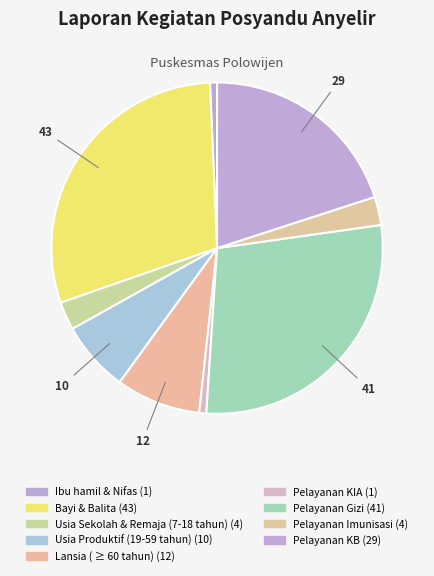

To the nearest percent, what is the combined percentage of Pelayanan KIA and Usia Sekolah & Remaja (7-18 tahun)?

3%